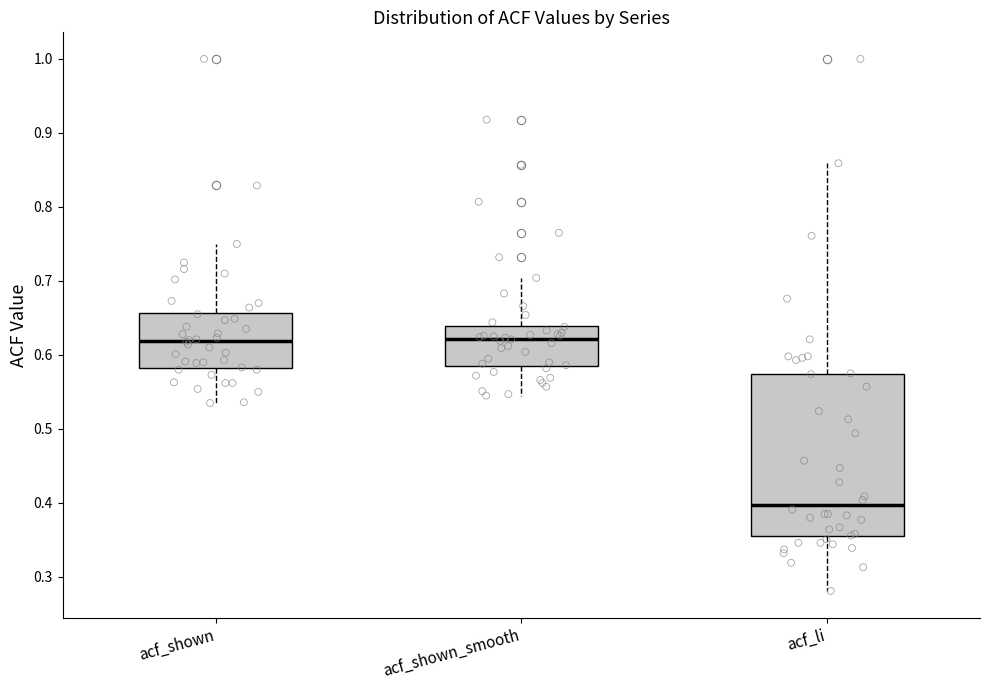

Reading left to right, transcribe this box plot: for each box, give where its median line is, the range the box spans, and where its two whiskers end, as read against the y-axis. The values are not printed on the chart, so give them approximately, as read against the axis.

acf_shown: median 0.62, box 0.58 to 0.66, whiskers 0.54 to 0.75
acf_shown_smooth: median 0.62, box 0.59 to 0.64, whiskers 0.55 to 0.70
acf_li: median 0.40, box 0.35 to 0.57, whiskers 0.28 to 0.86